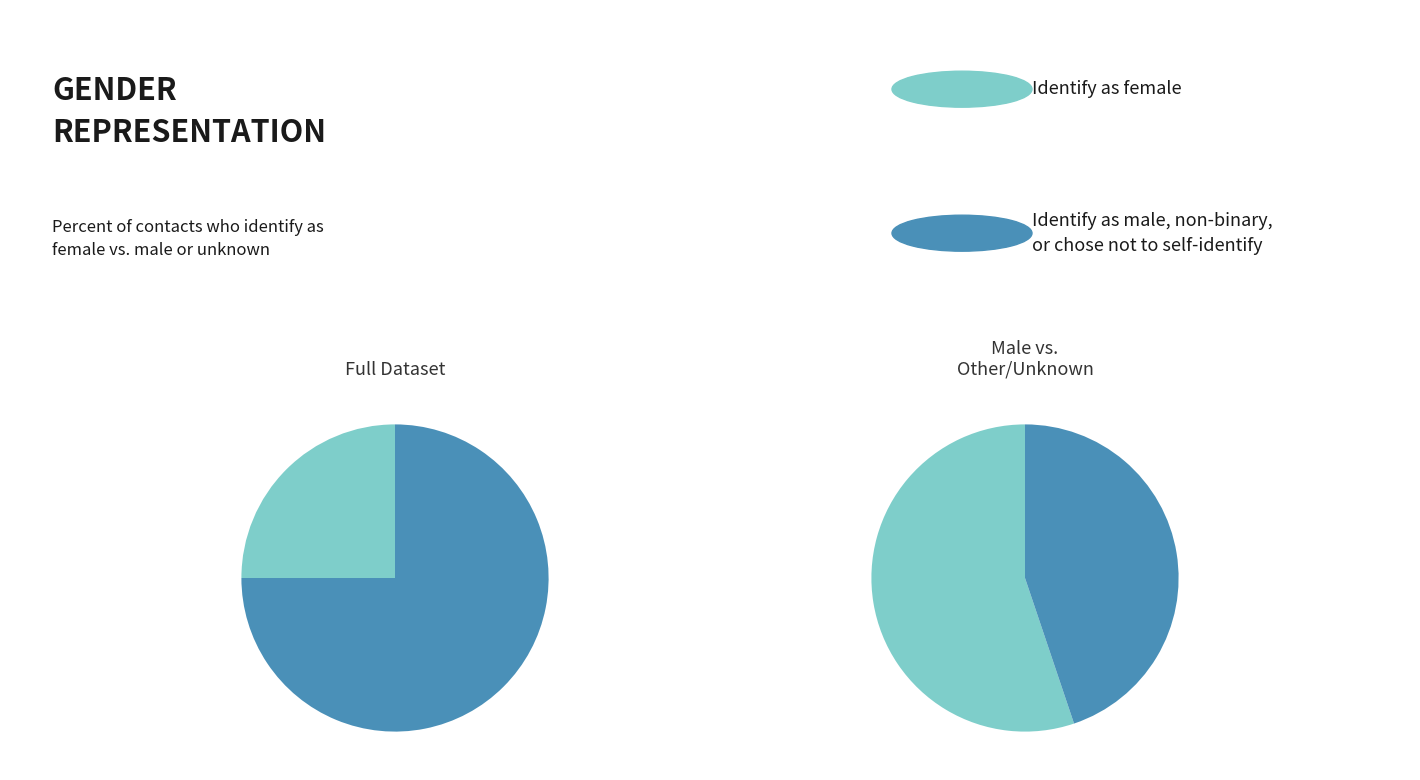

To the nearest percent, what is the combined percentage of male and female?

70%